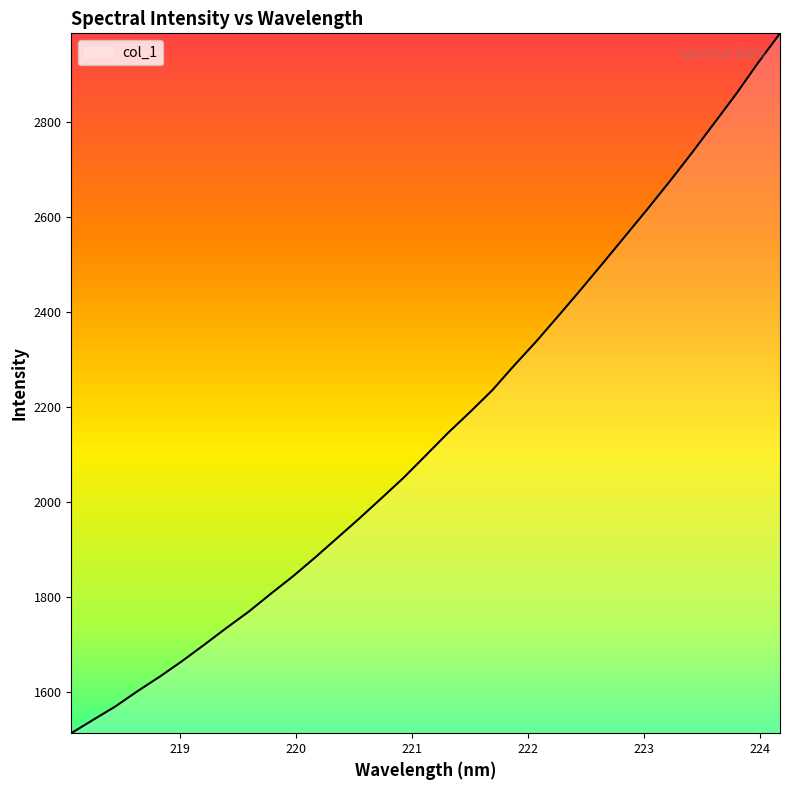

What is the minimum value shown in the chart?

1512.3